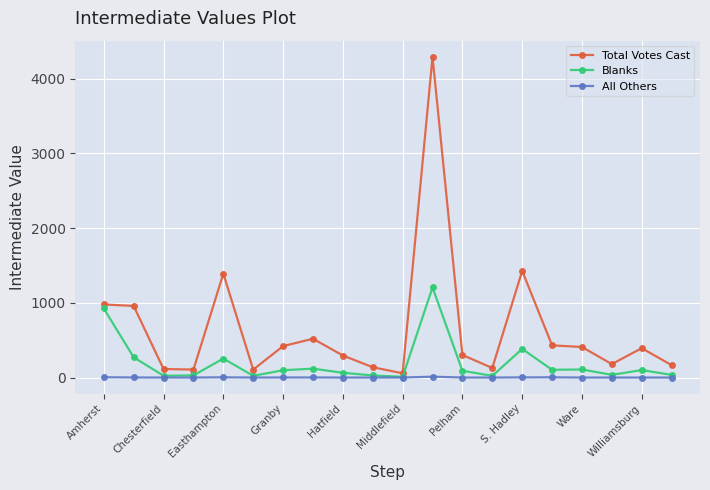

Which series has the largest total across all categories?

Total Votes Cast